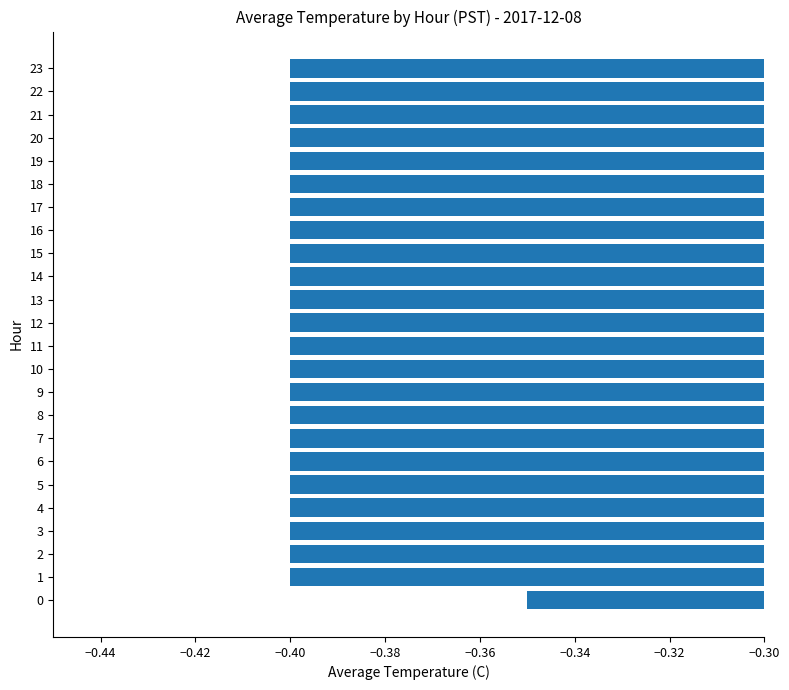

What is the average value?

-0.4